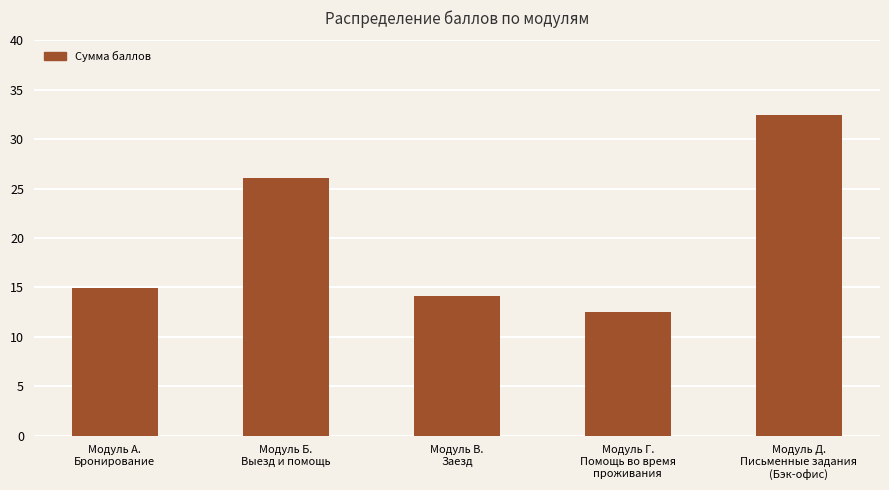

The chart shows a value of 8.0 at Модуль А.
Бронирование. True or false?

False